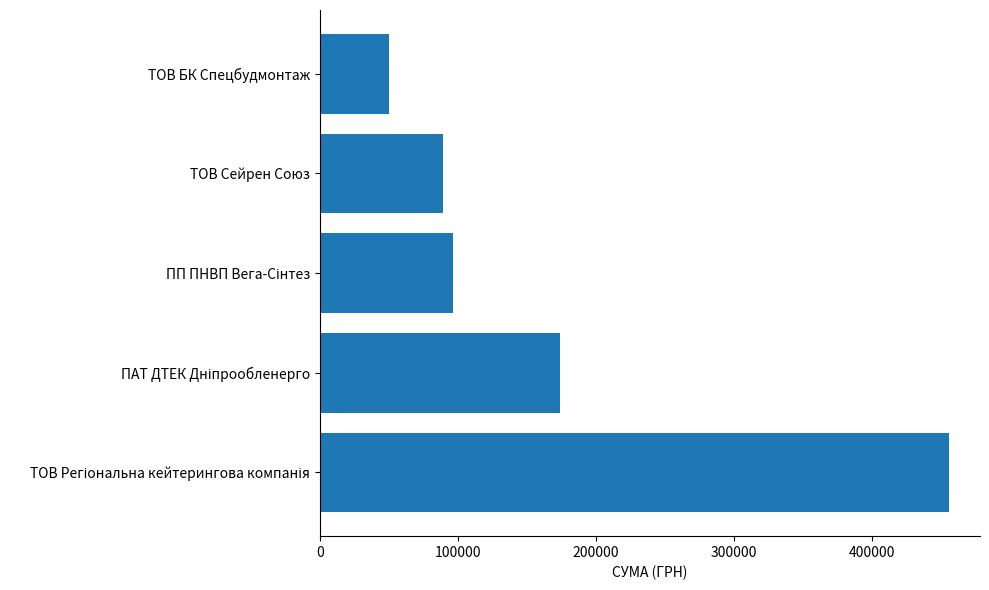

What is the approximate value at ТОВ Сейрен Союз?

89103.0